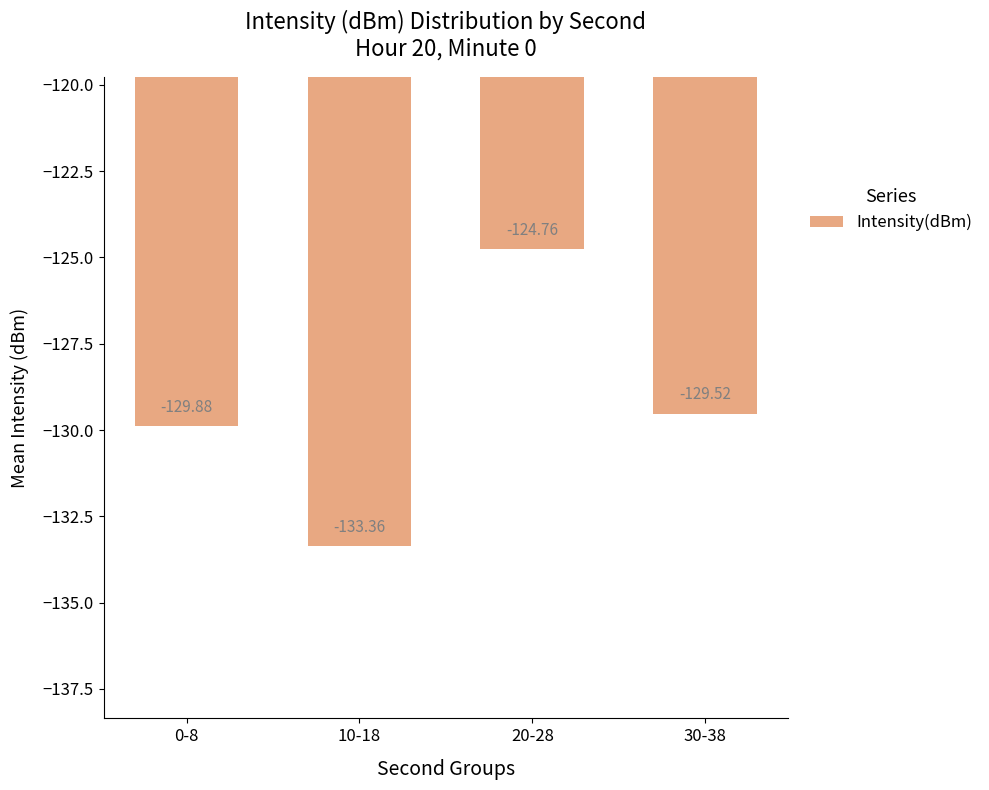

Reading left to right, list all the values displayed in this chart.

0-8=-129.9	10-18=-133.4	20-28=-124.8	30-38=-129.5